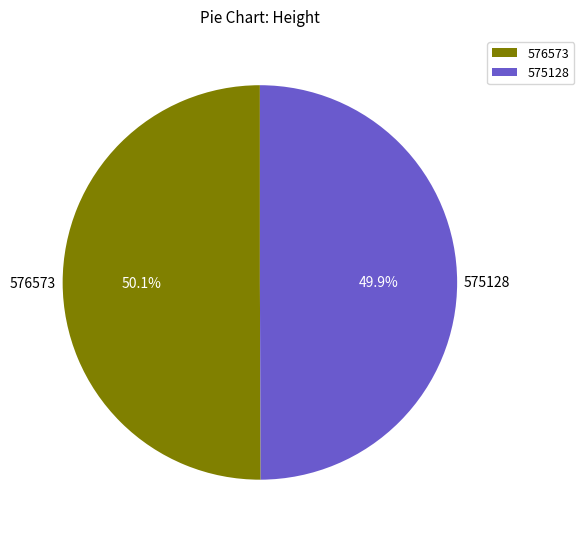

What is the ratio of the value at 576573 to the value at 575128?

1.0